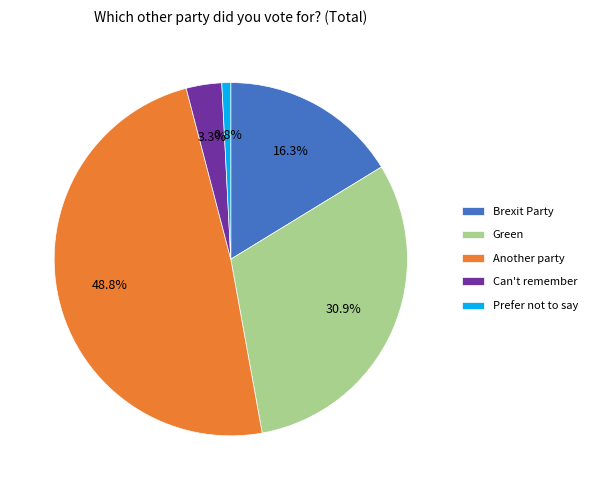

To the nearest percent, what is the average slice percentage?

20%